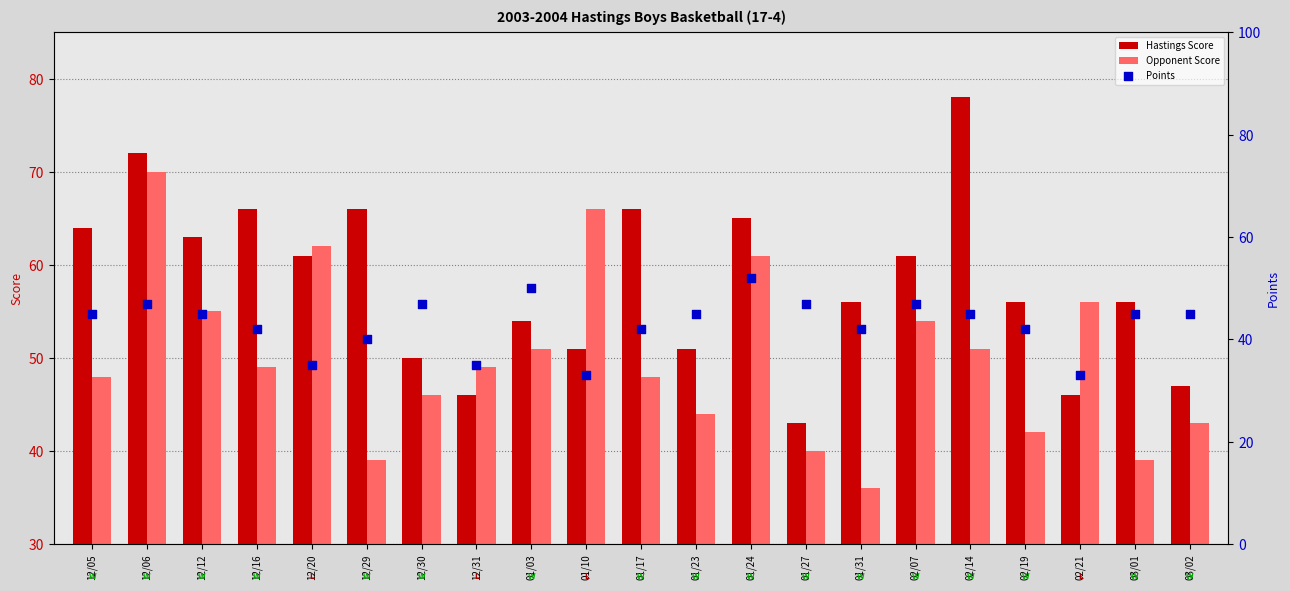

Which series has the widest spread of Y values?

Hastings Score